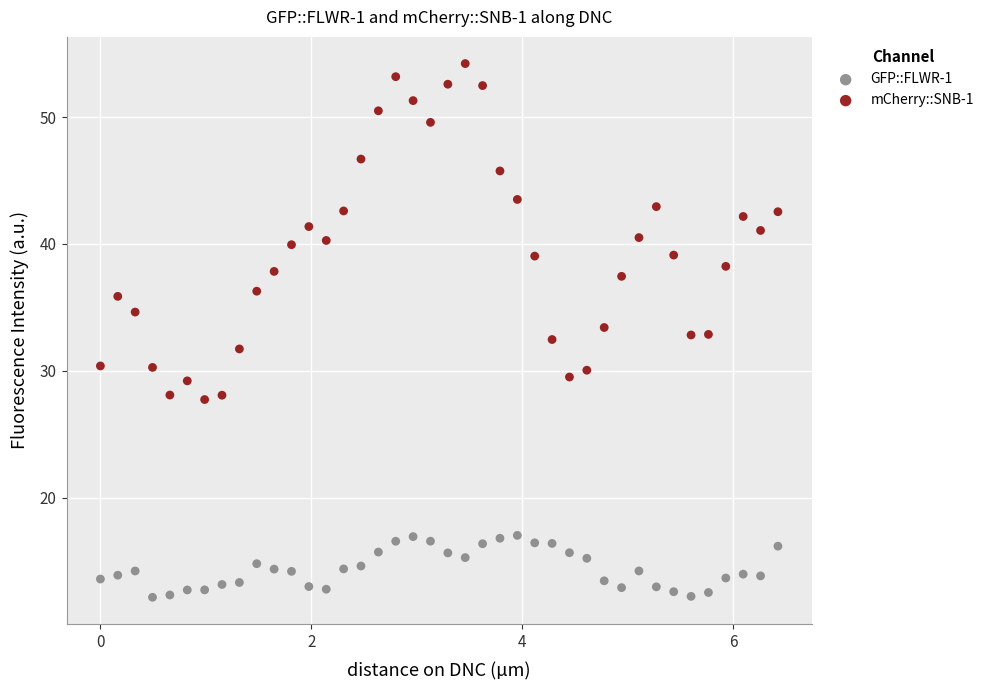

Which series contains the highest Y value?

mCherry::SNB-1